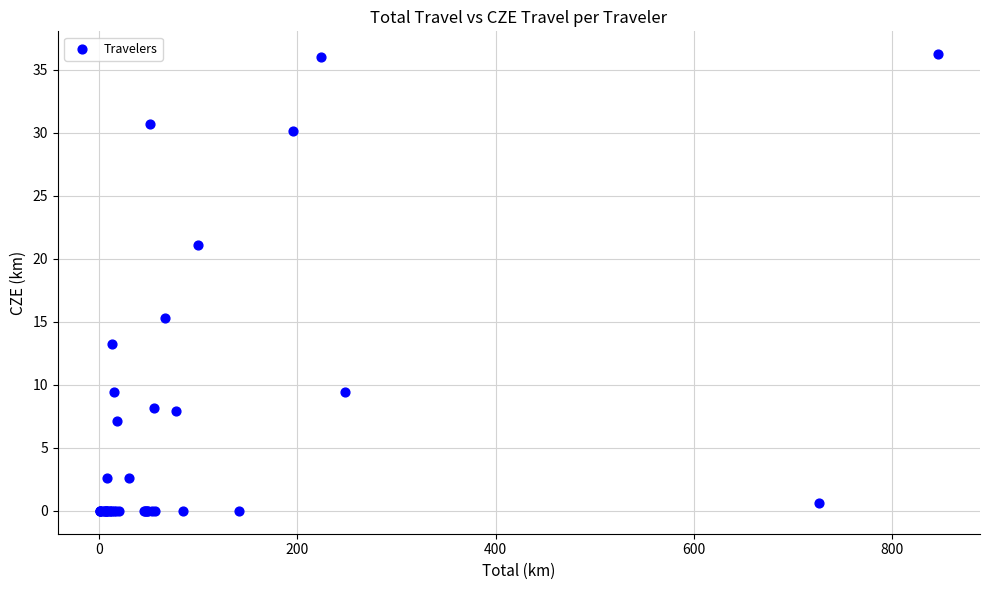

What Y value in the scatter plot is closest to 18?

15.3